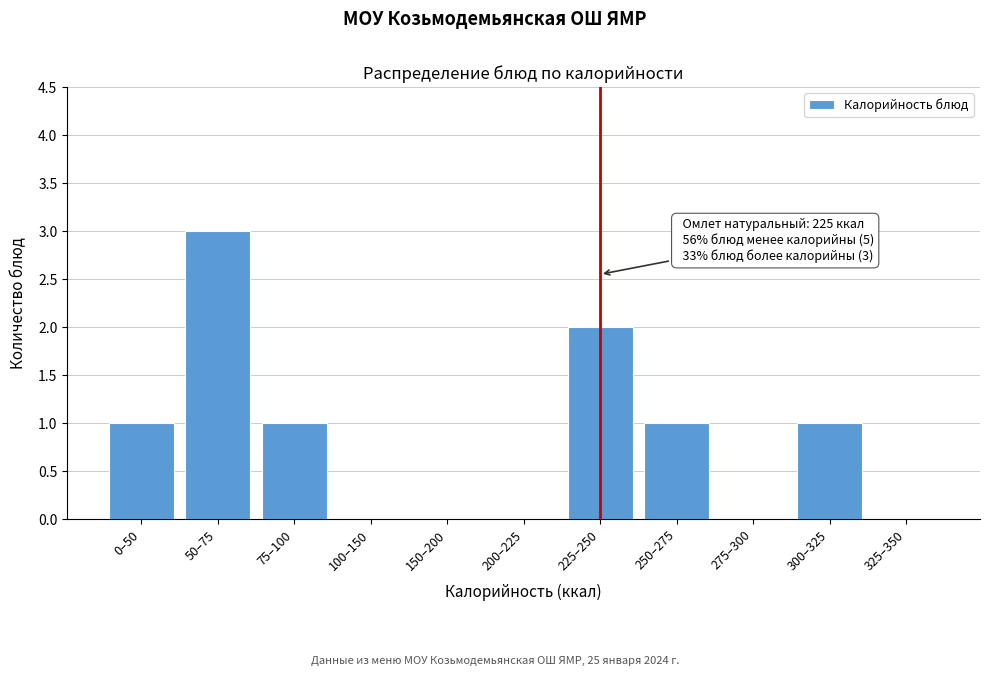

Reading left to right, transcribe all the data shown in this chart.

0–50=1	50–75=3	75–100=1	100–150=0	150–200=0	200–225=0	225–250=2	250–275=1	275–300=0	300–325=1	325–350=0